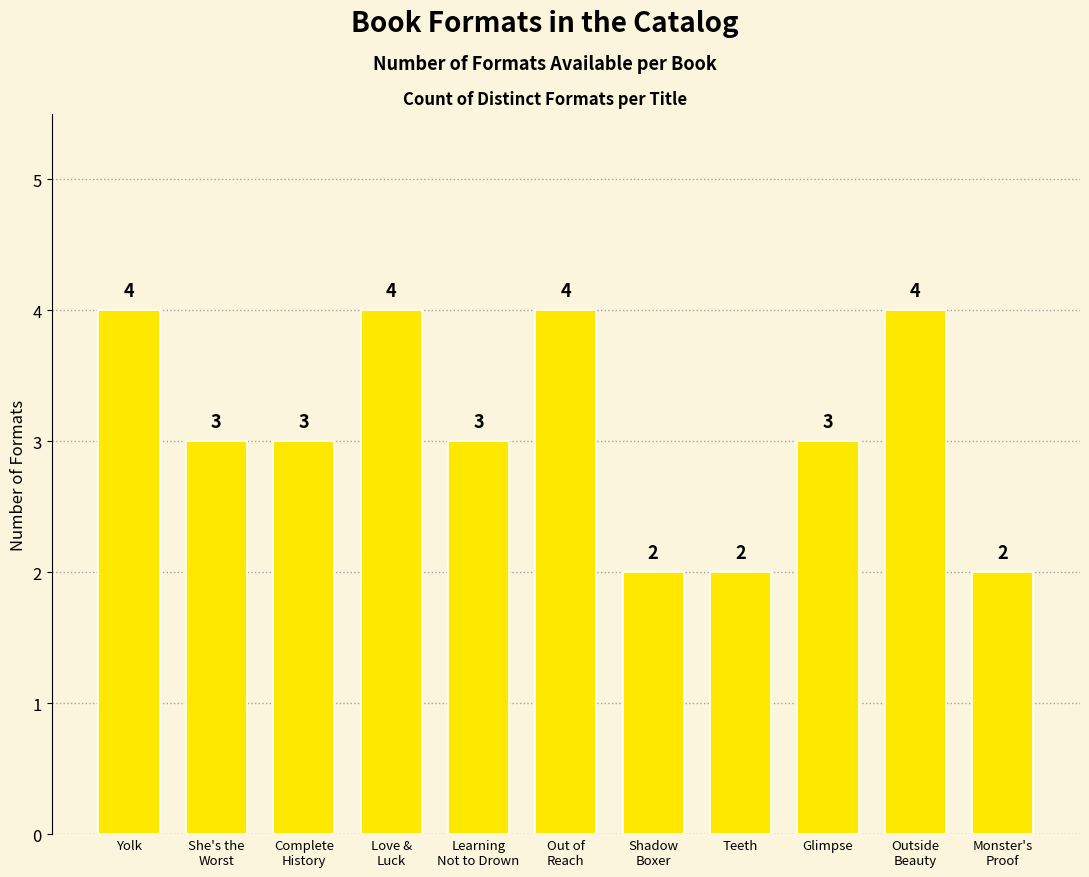

The value at Glimpse is 1. True or false?

False